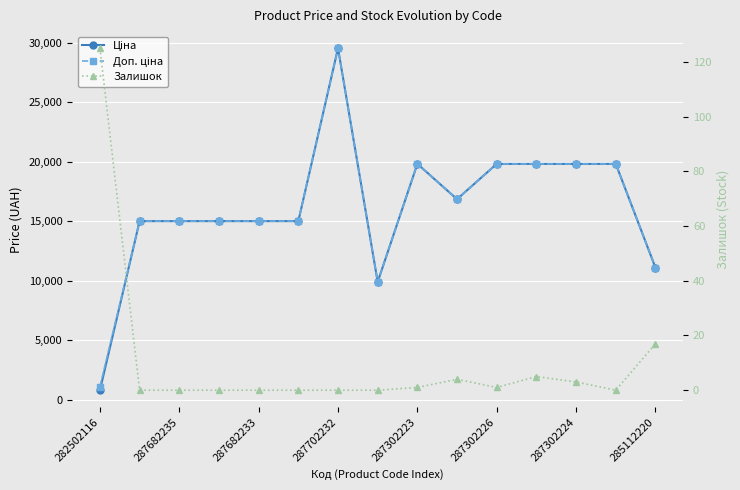

True or false: Залишок and Доп. ціна cross at least once.

False